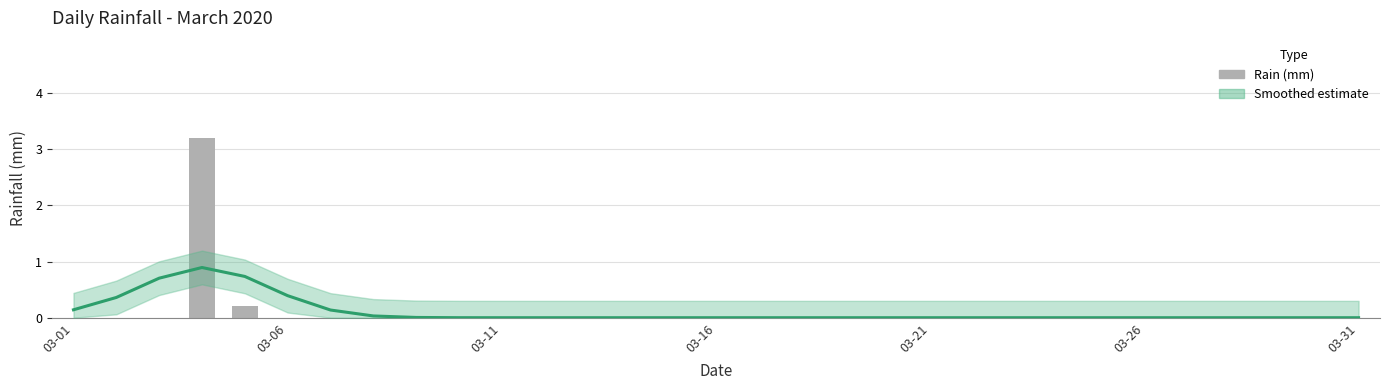

Reading left to right, extract all data points from this chart.

0.0	0.0	0.0	3.2	0.2	0.0	0.0	0.0	0.0	0.0	0.0	0.0	0.0	0.0	0.0	0.0	0.0	0.0	0.0	0.0	0.0	0.0	0.0	0.0	0.0	0.0	0.0	0.0	0.0	0.0	0.0